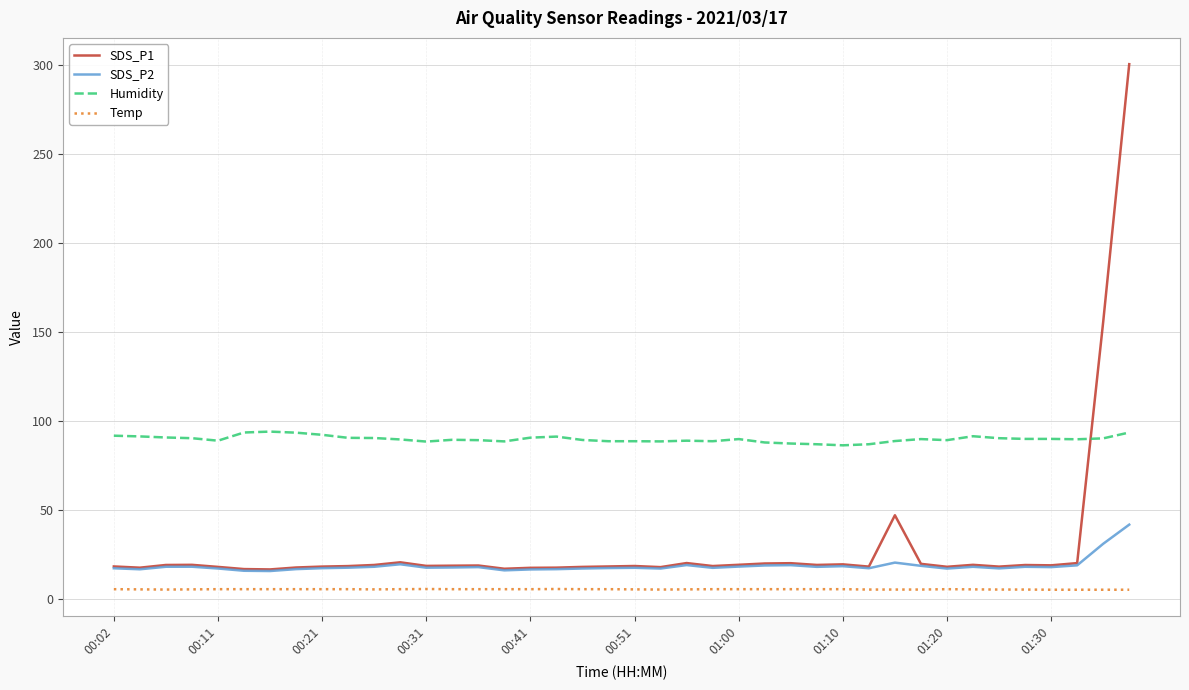

List the series in order of their peak value, lowest first.

Temp, SDS_P2, Humidity, SDS_P1